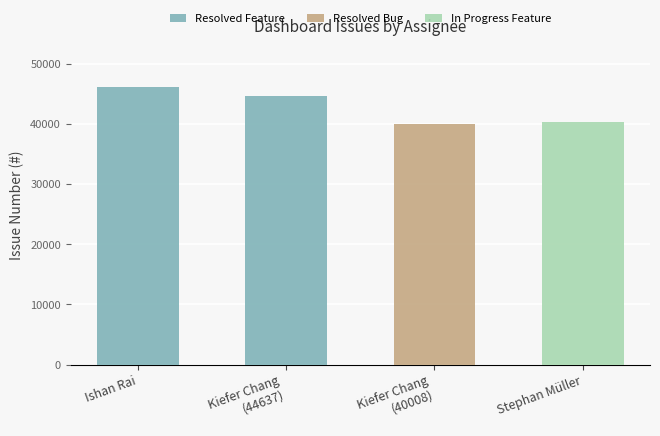

Between Ishan Rai and Kiefer Chang
(44637), which series saw the biggest shift?

Resolved Feature